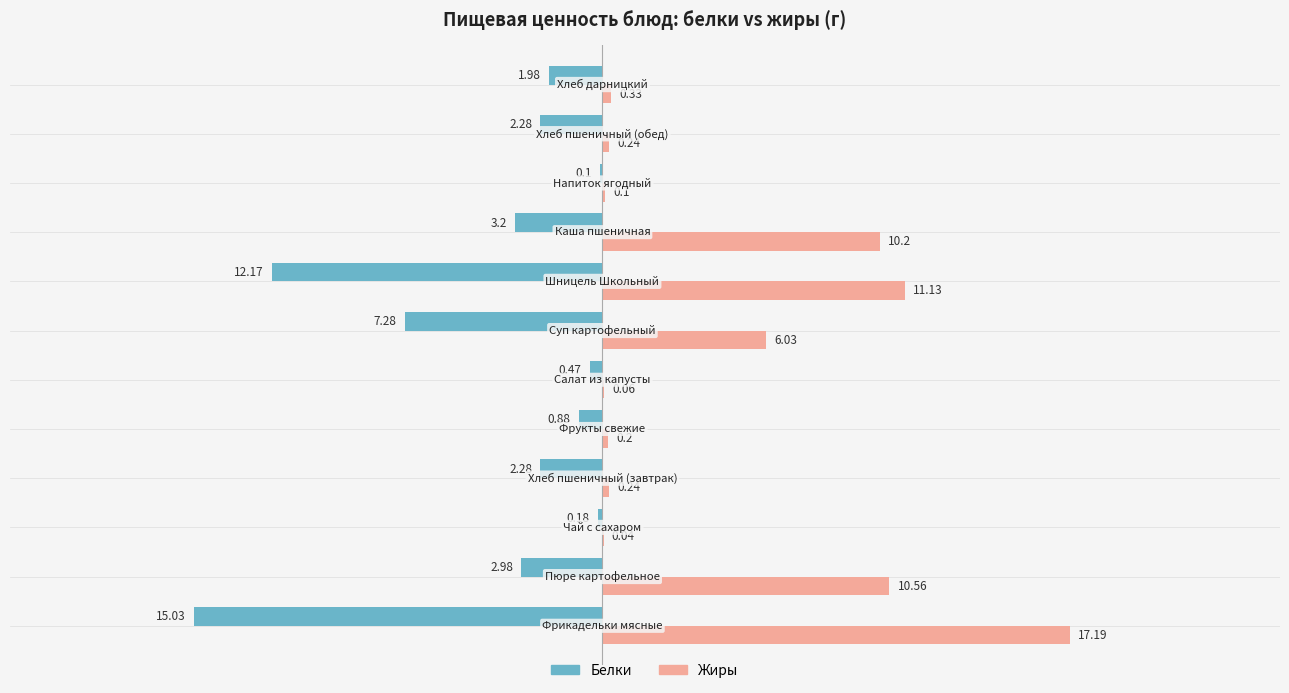

Which series has the largest total across all categories?

Жиры